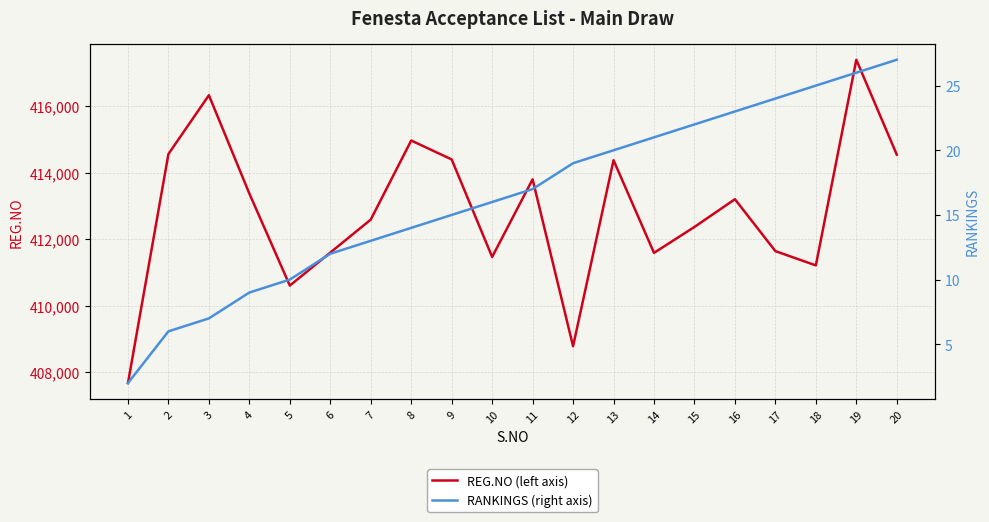

Which series has the largest total across all categories?

REG.NO (left axis)